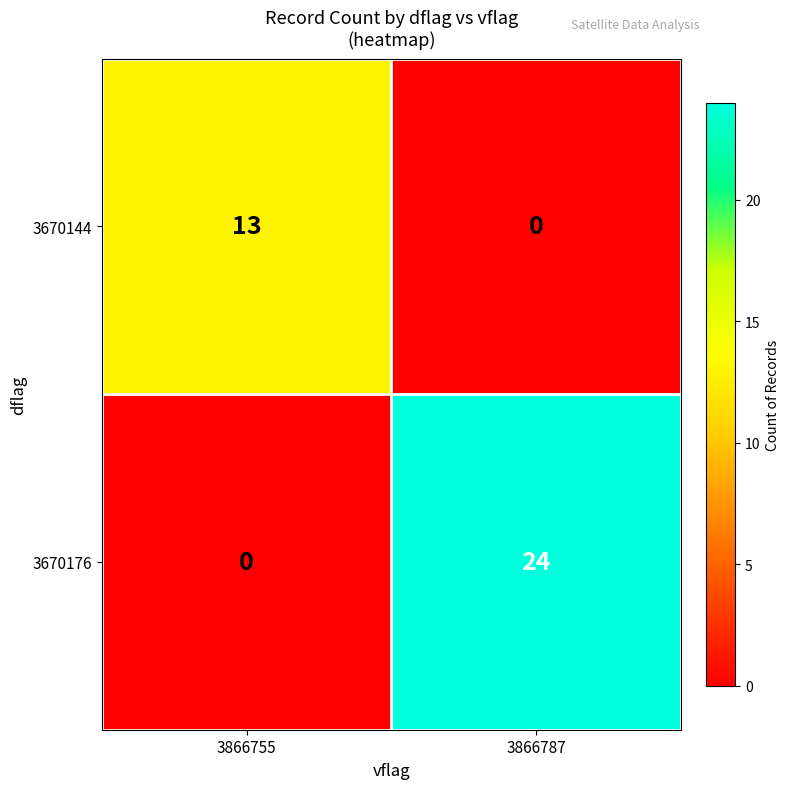

The 3670176 series shows 24 at 3866787. True or false?

True